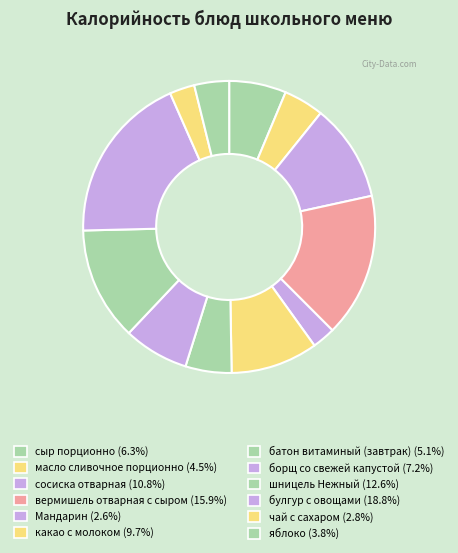

Count the number of slices in the pie.

12